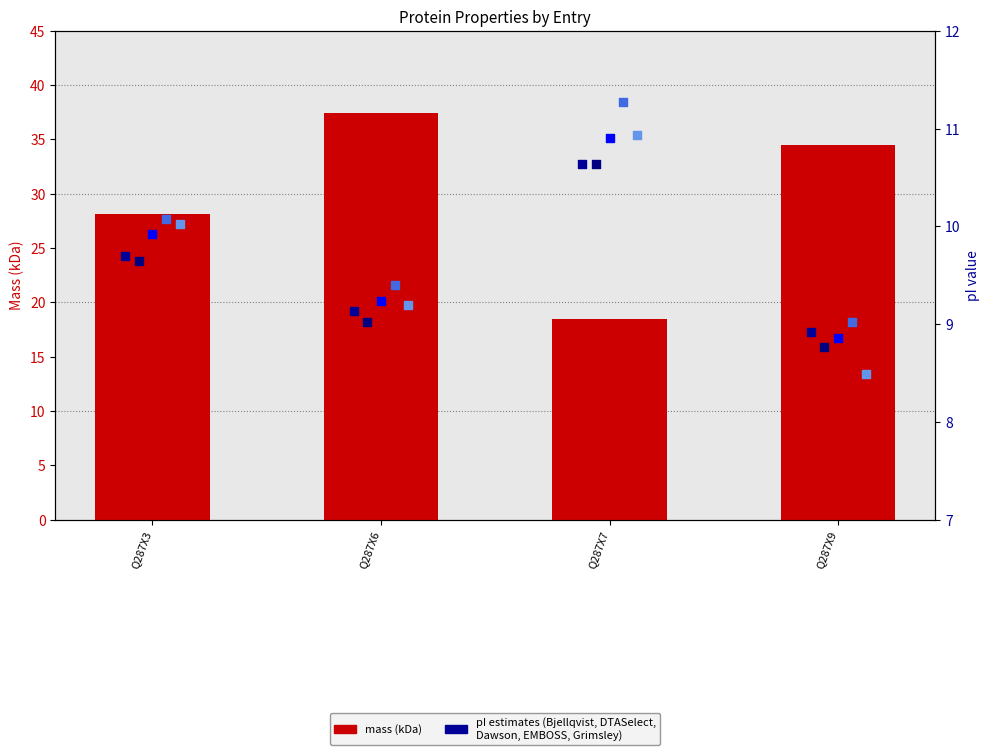

Which series has the largest Y range (max minus min)?

mass (kDa)